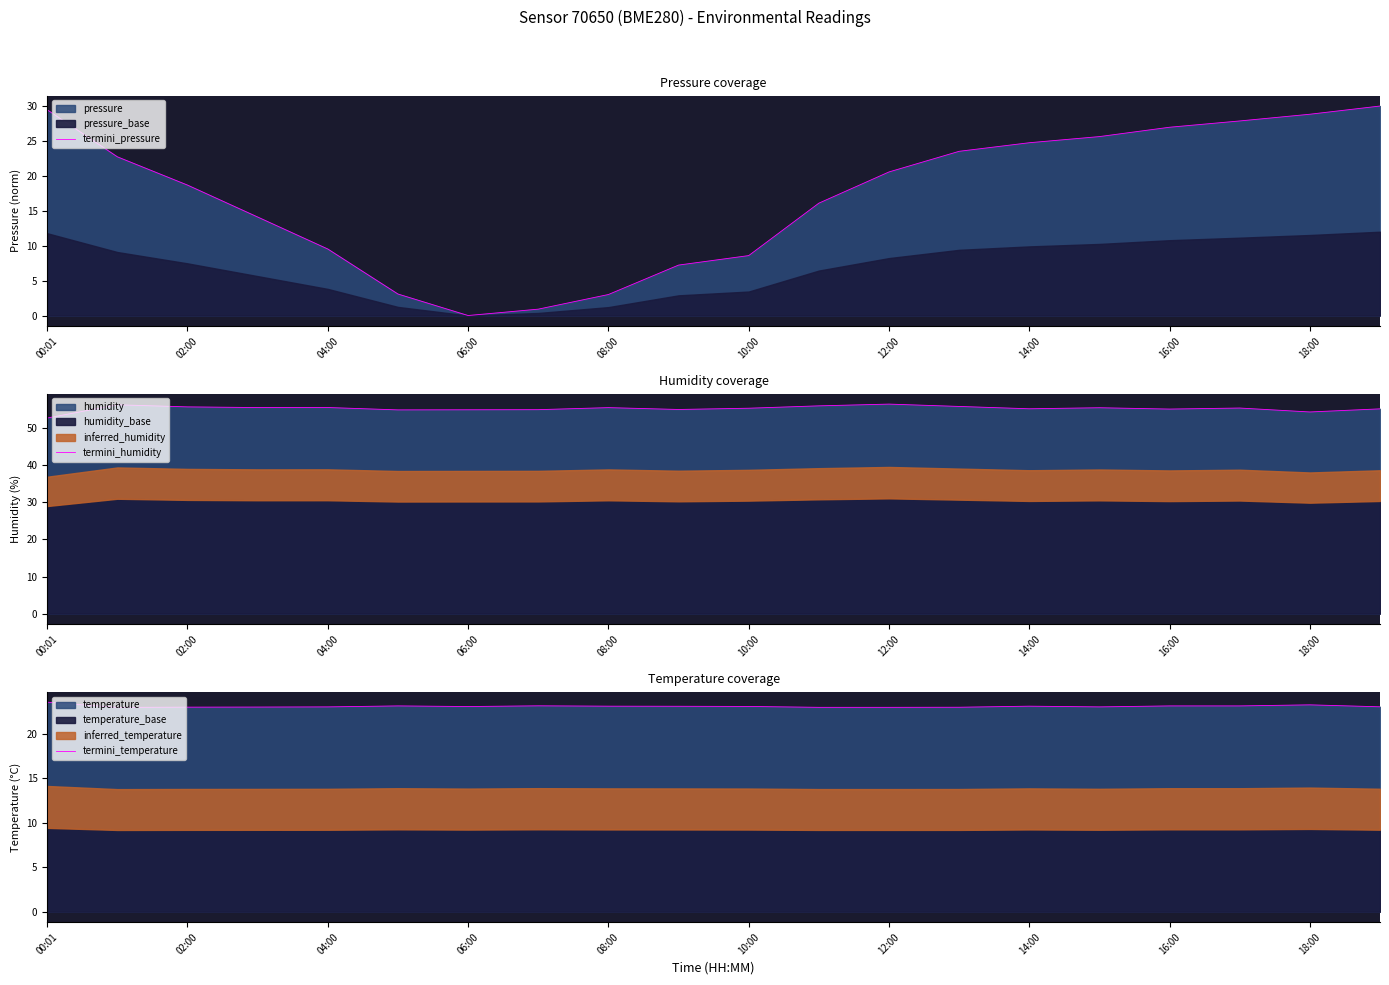

List the series in order of their peak value, highest first.

termini_humidity, termini_pressure, termini_temperature